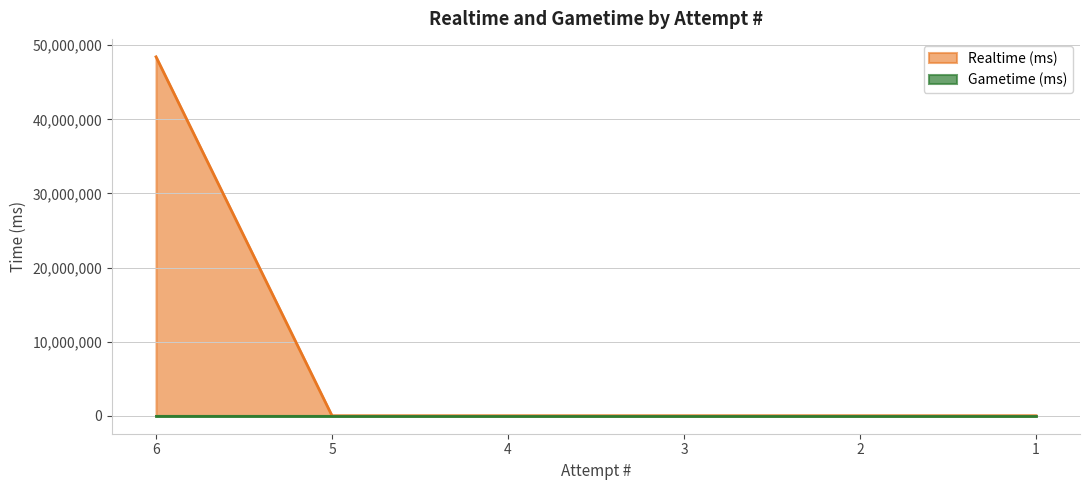

True or false: the data shows -17748196 at 3.

False